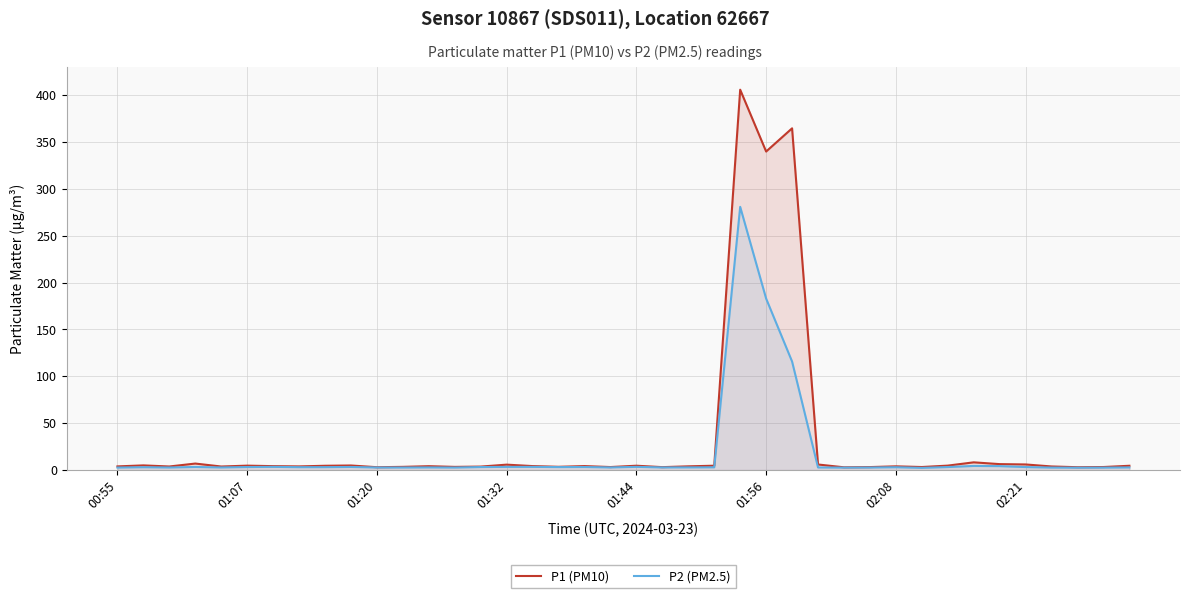

What is the maximum value for P1 (PM10)?

405.7